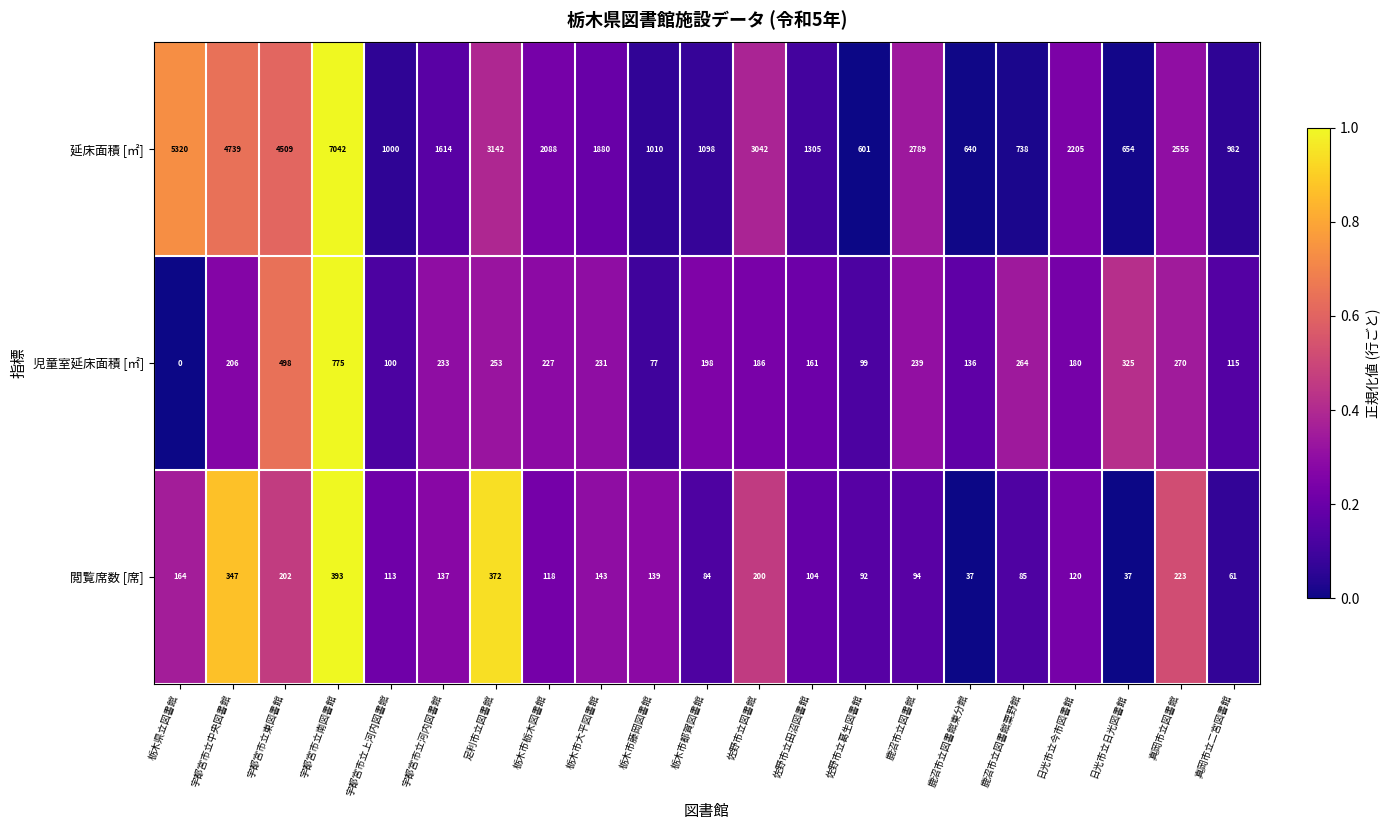

Rank the series by their maximum value, from lowest to highest.

閲覧席数 [席], 児童室延床面積 [㎡], 延床面積 [㎡]